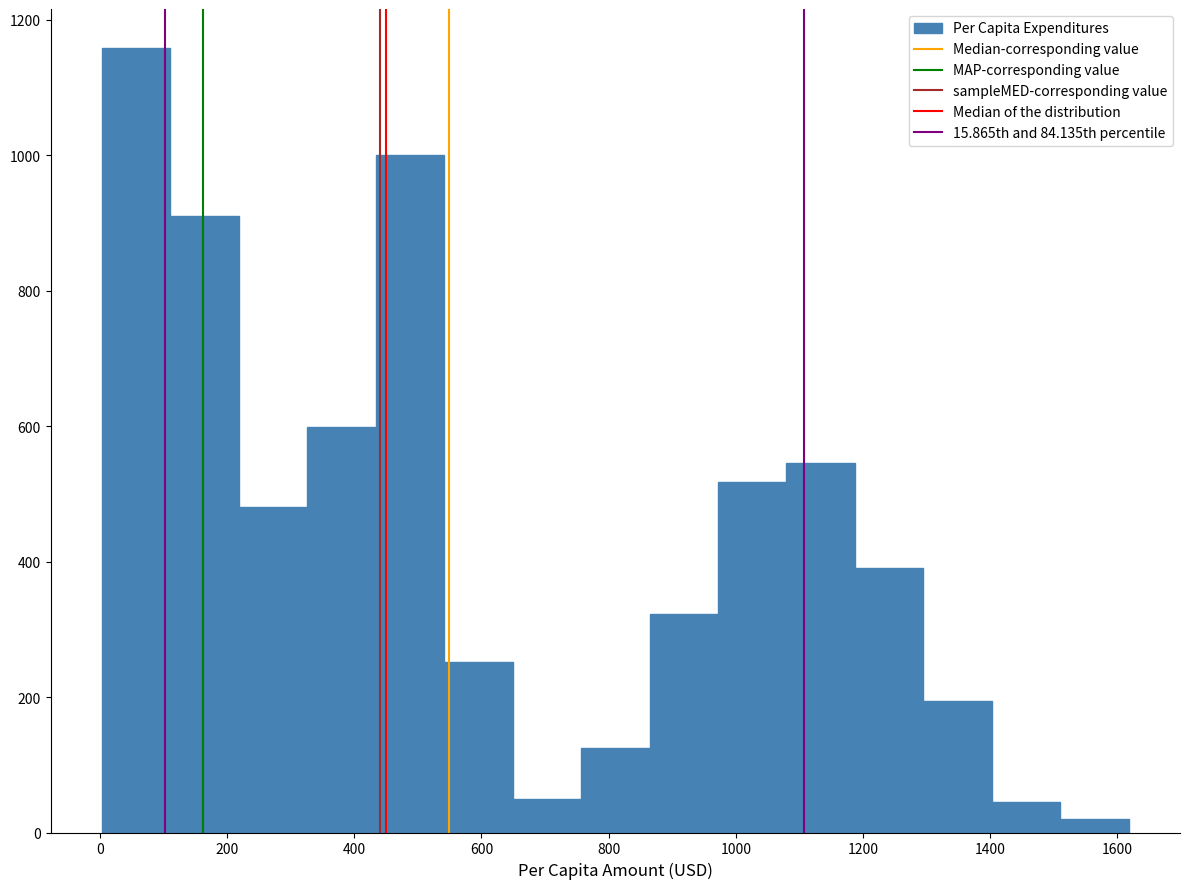

Over which range of the x-axis is the bar tallest?

0 to 120